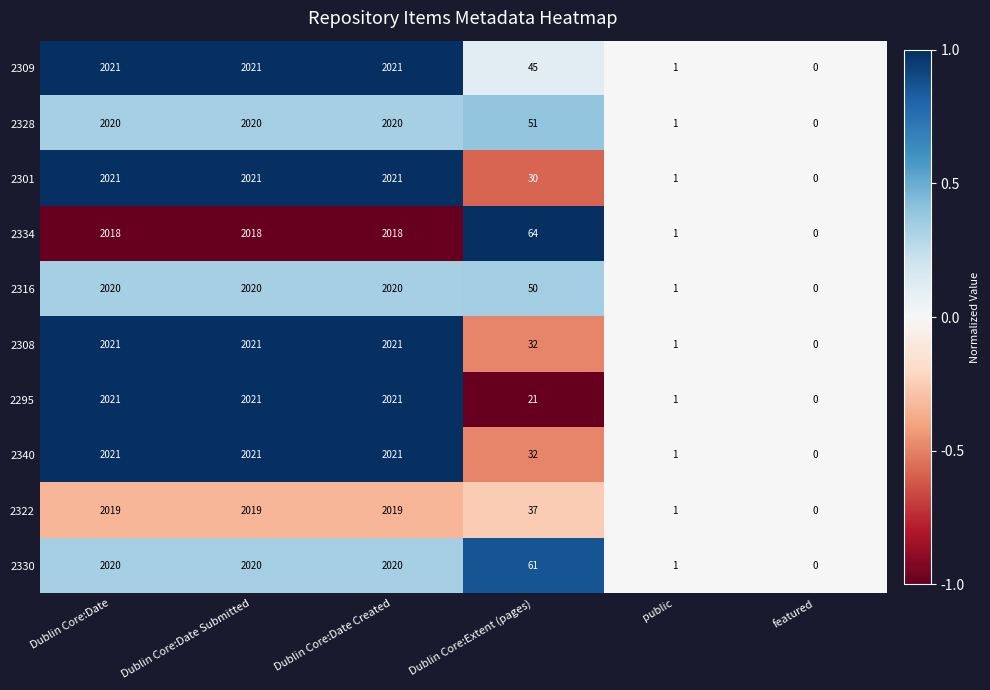

At which label is 2340 closest to 1010?

Dublin Core:Extent (pages)